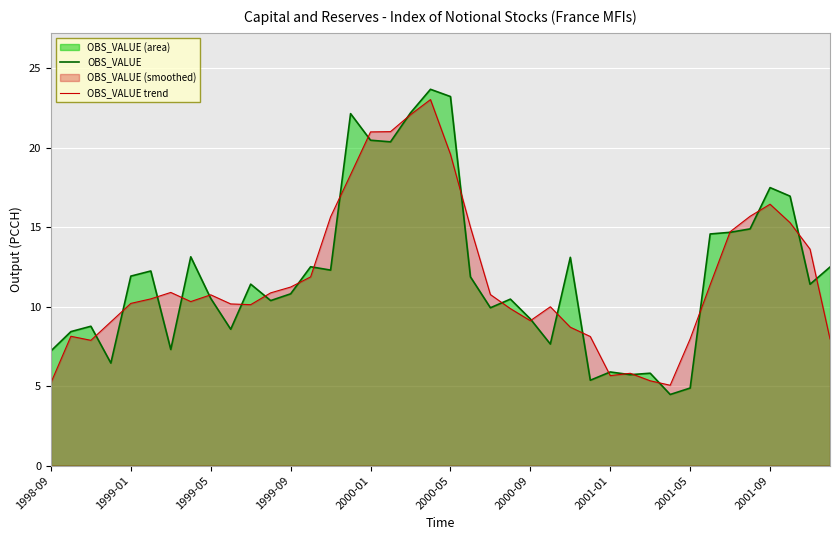

Between 31 and 34, which is larger?

34